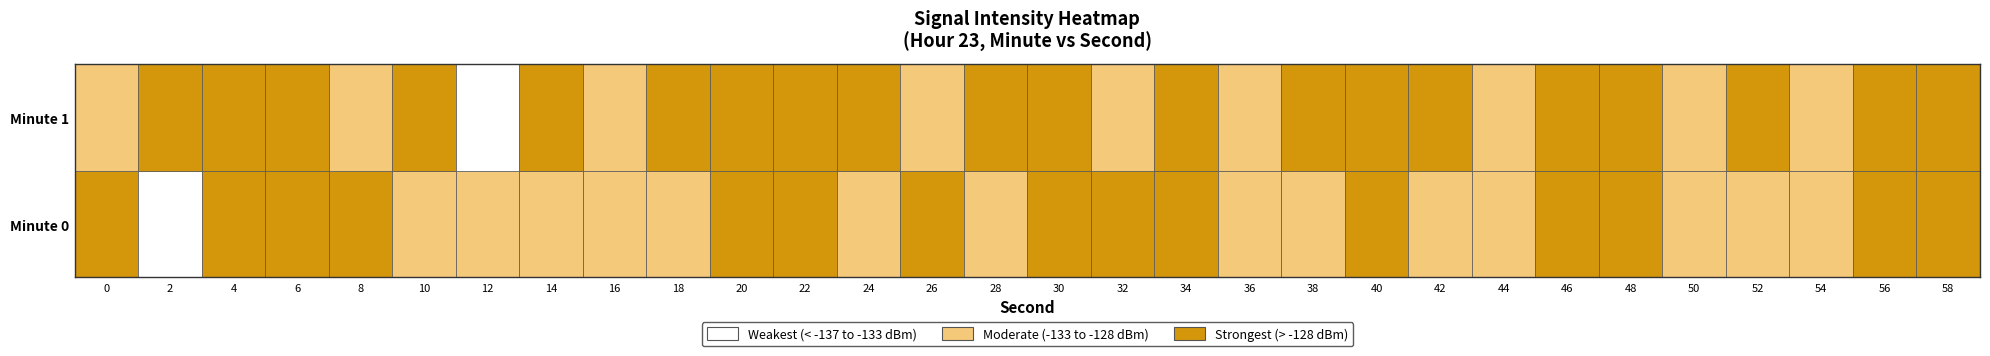

How many distinct data groups are displayed?

2